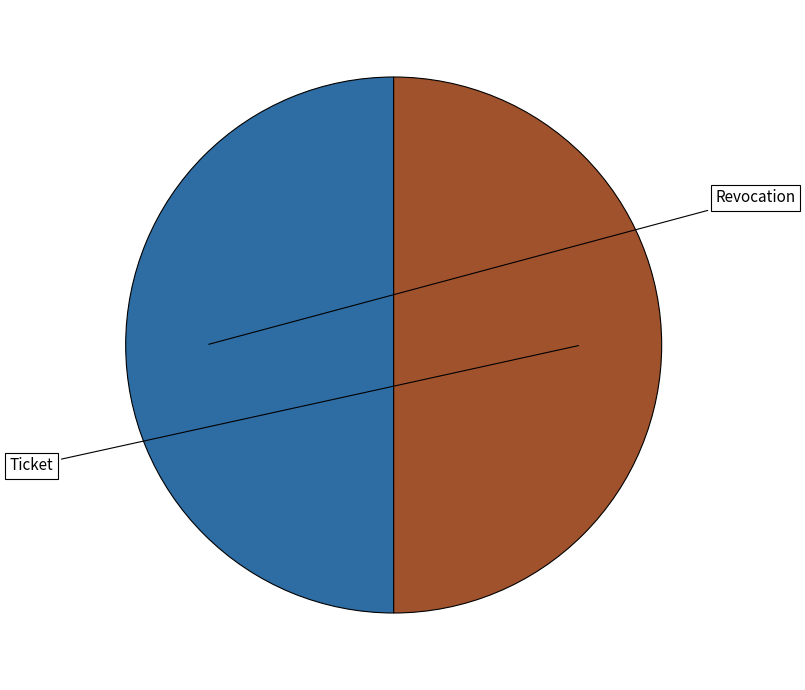

Count the number of slices in the pie.

2